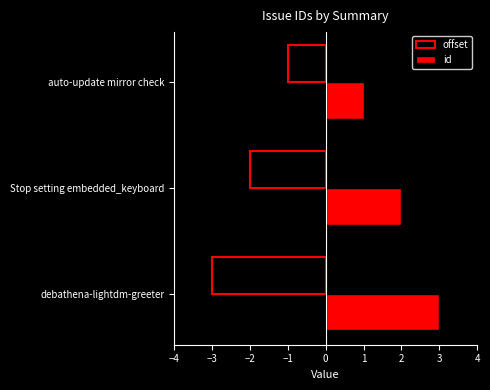

Is it true that offset equals -1 at debathena-lightdm-greeter?

False